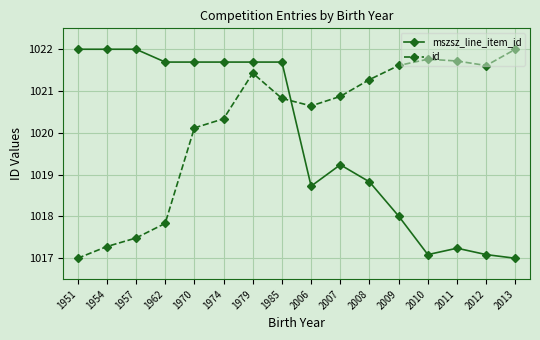

List the series in order of their overall mean, highest first.

id, mszsz_line_item_id